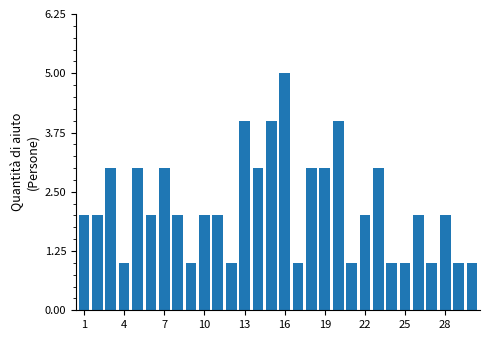

What is the maximum value shown in the chart?

5